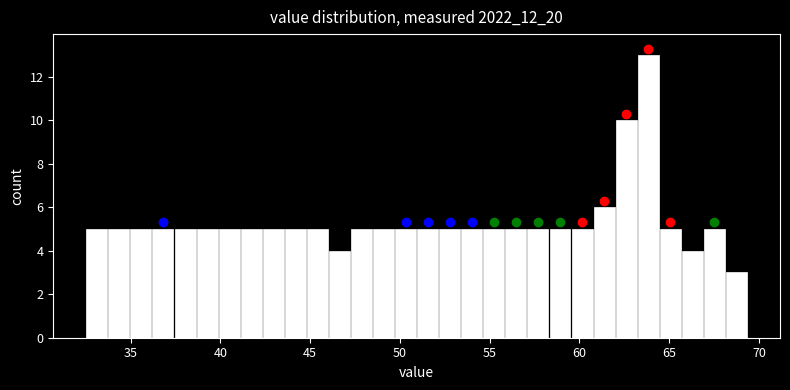

Read against the x-axis, roughly where is the centre of the tallest bar?

64.0